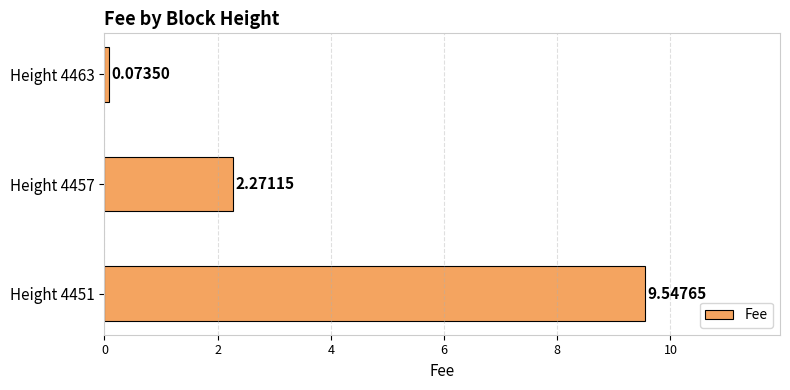

Between Height 4457 and Height 4463, which is larger?

Height 4457